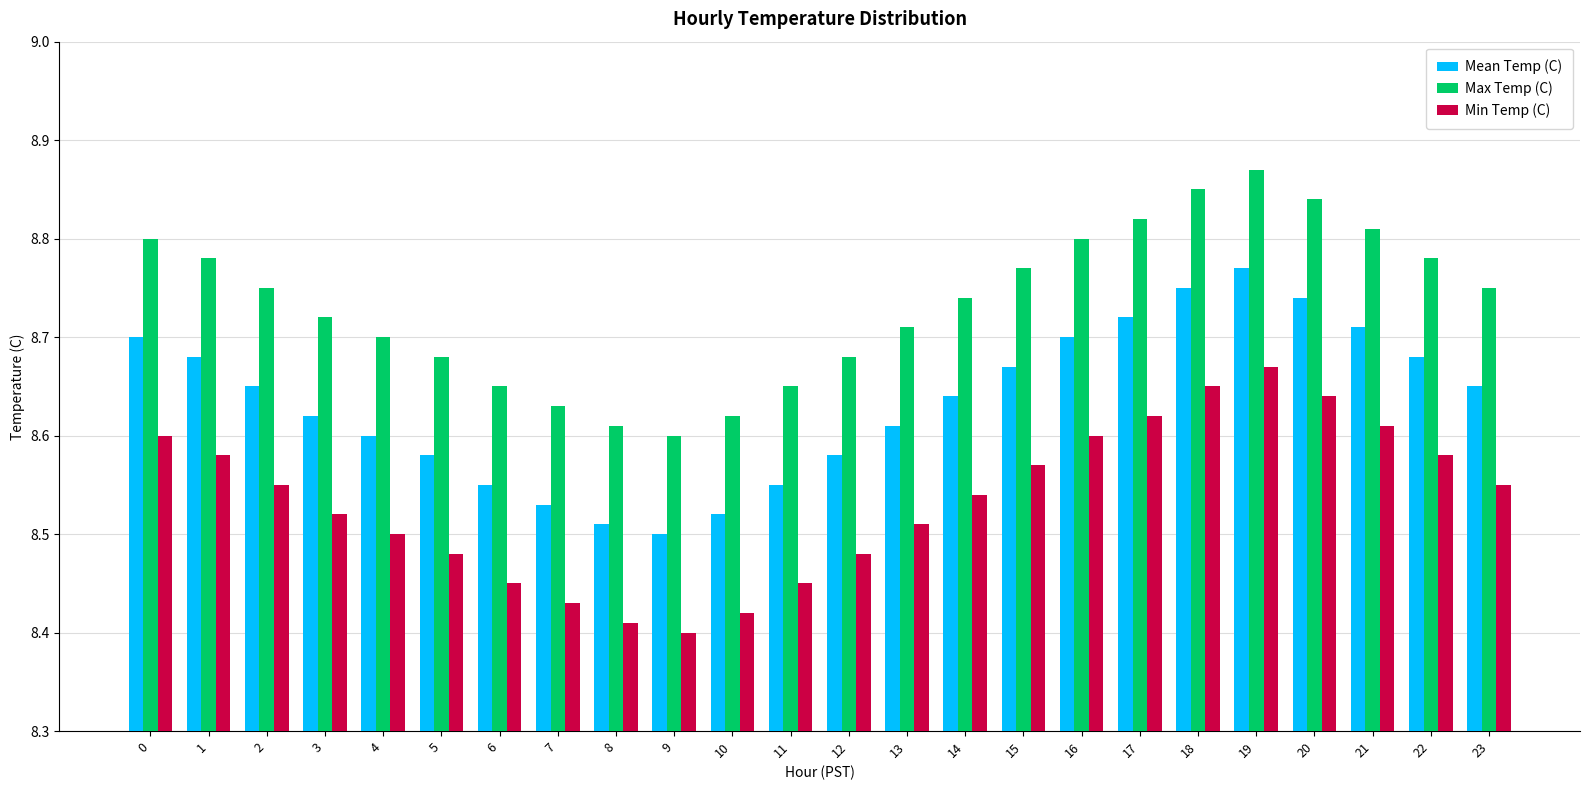

List the series in order of their overall mean, highest first.

Max Temp (C), Mean Temp (C), Min Temp (C)